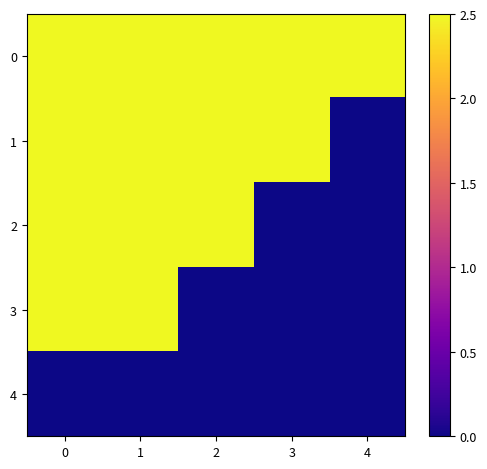

What is the total value across all series at 2?

7.5